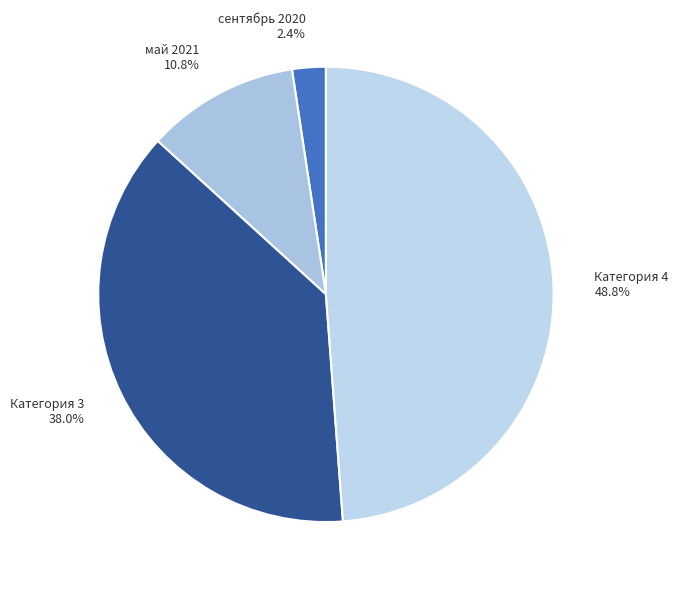

Is there any slice that represents more than half of the pie?

No